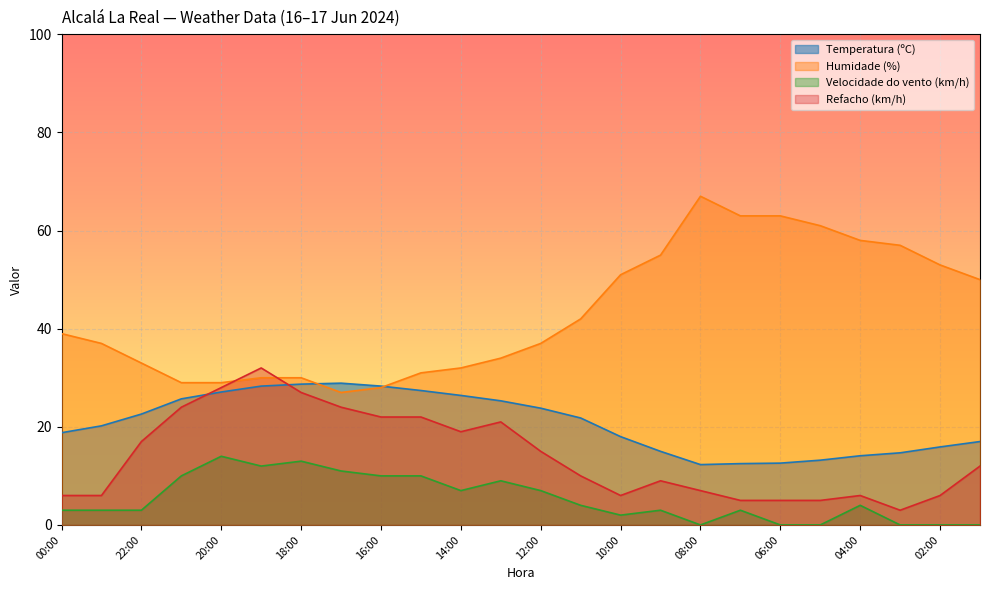

Which series changed the most between 19:00 and 13:00?

Refacho (km/h)